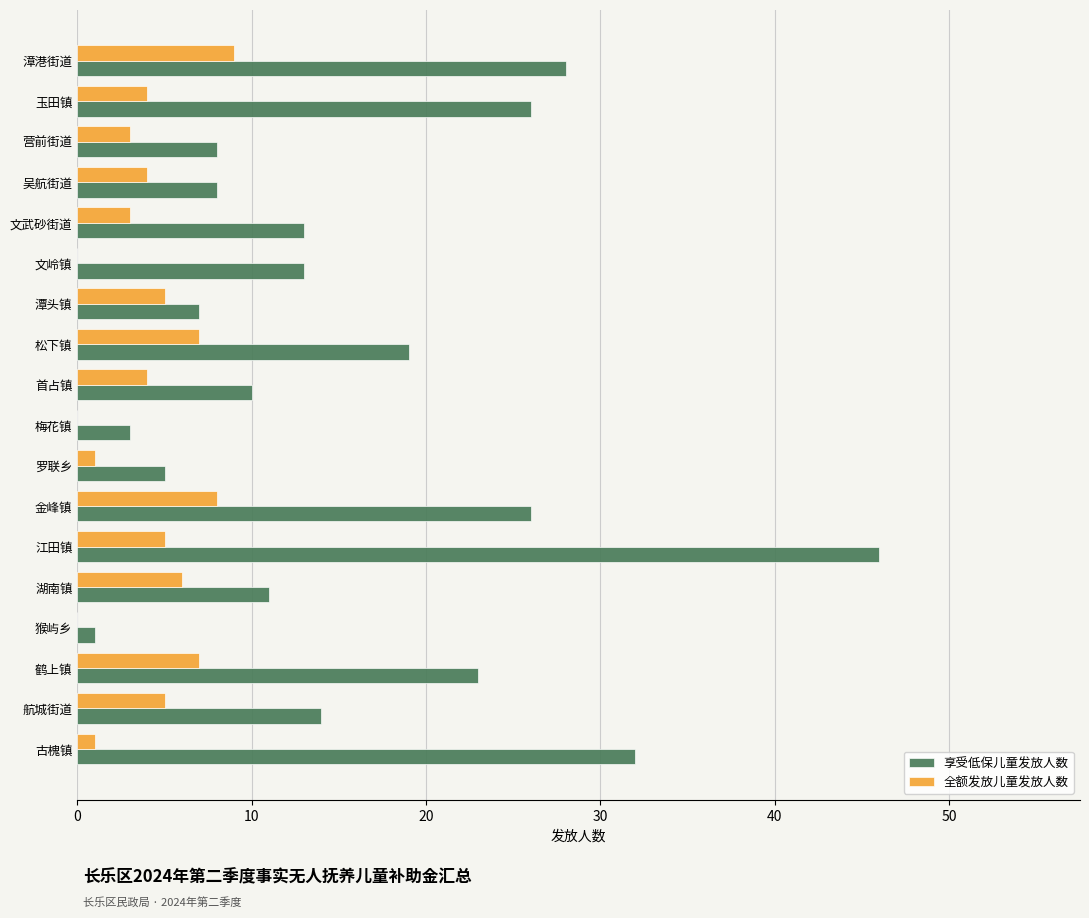

At which label is 享受低保儿童发放人数 closest to 23?

鹤上镇